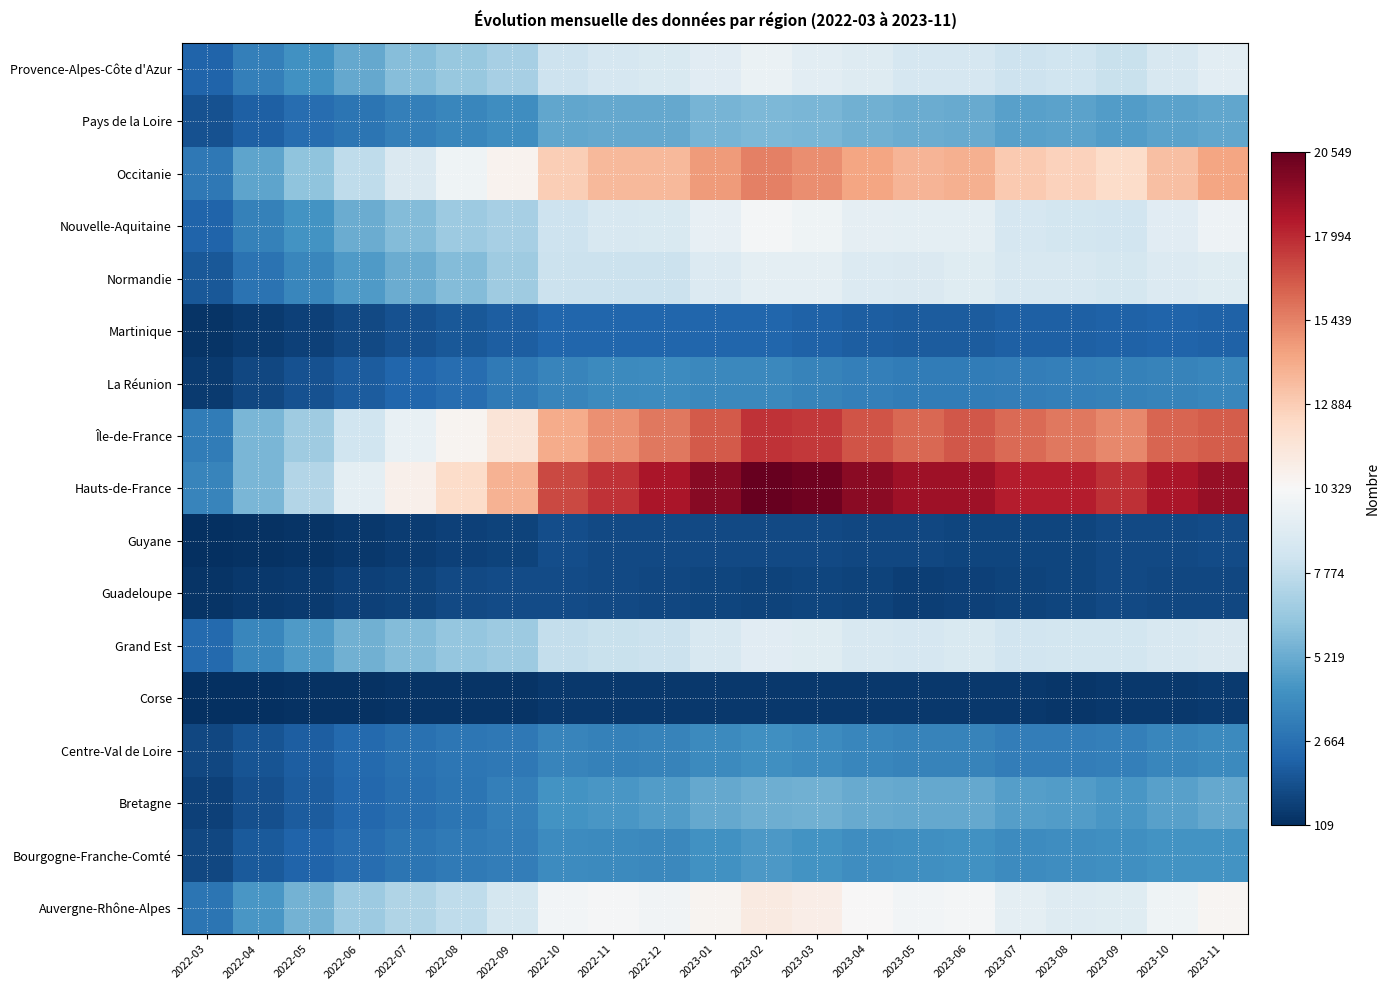

Which series has the largest total across all categories?

Hauts-de-France